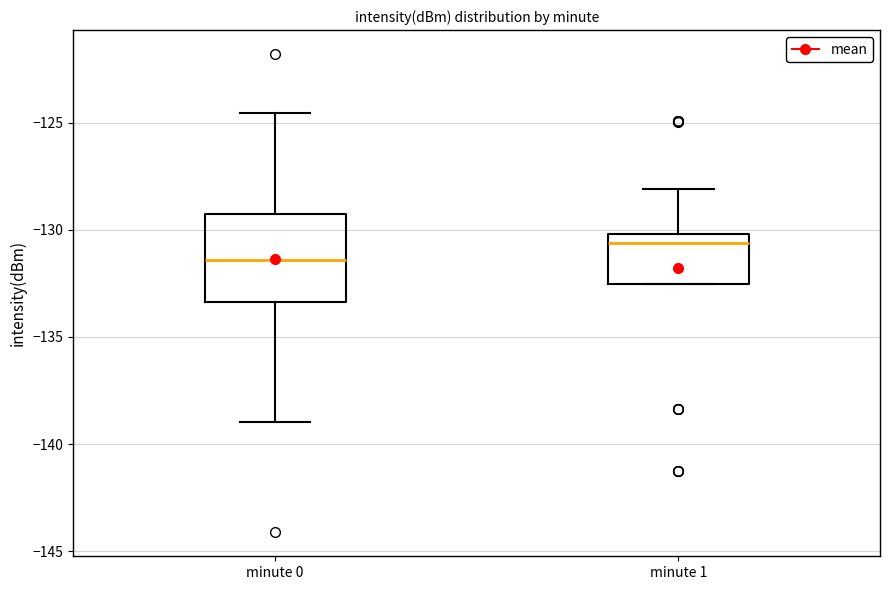

Where does the median line of the box for minute 0 sit on the y-axis? The values are not printed on the chart, so give them approximately, as read against the axis.

-131.5